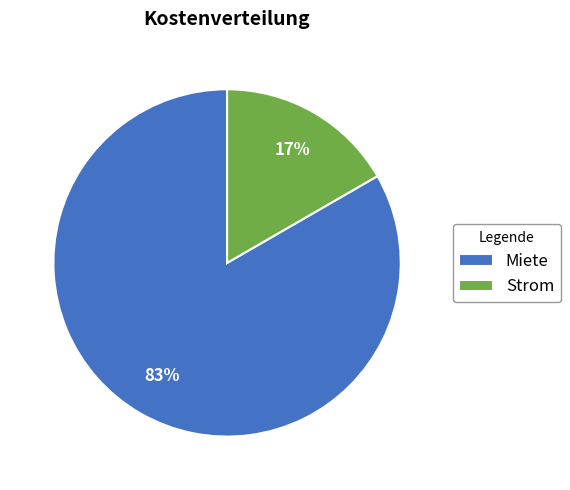

What percentage is the Strom slice, to the nearest percent?

17%